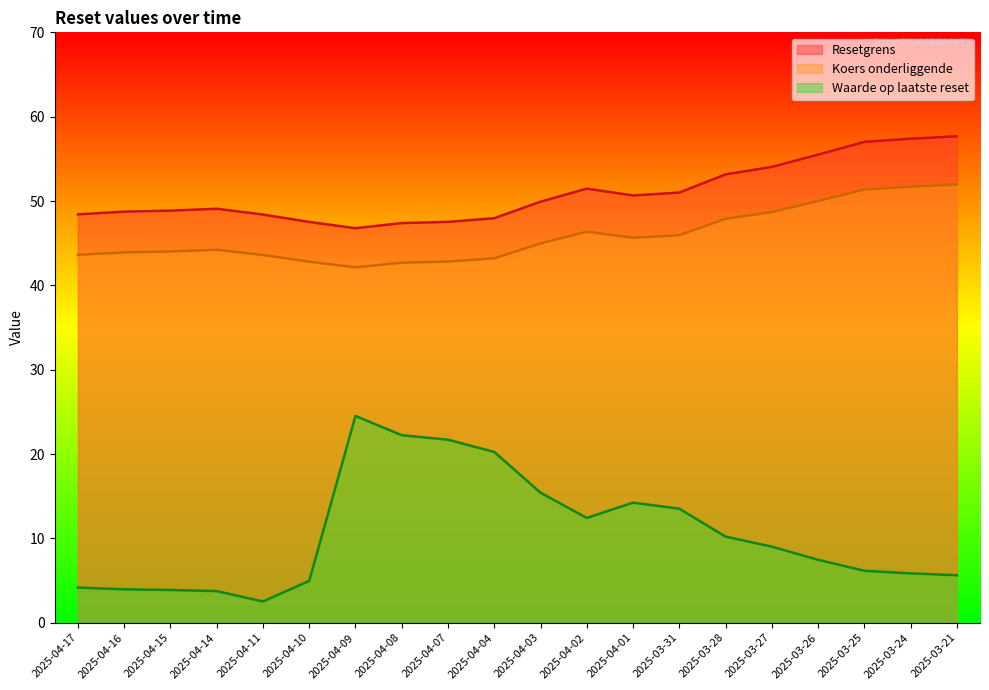

True or false: Resetgrens and Koers onderliggende intersect in this chart.

False